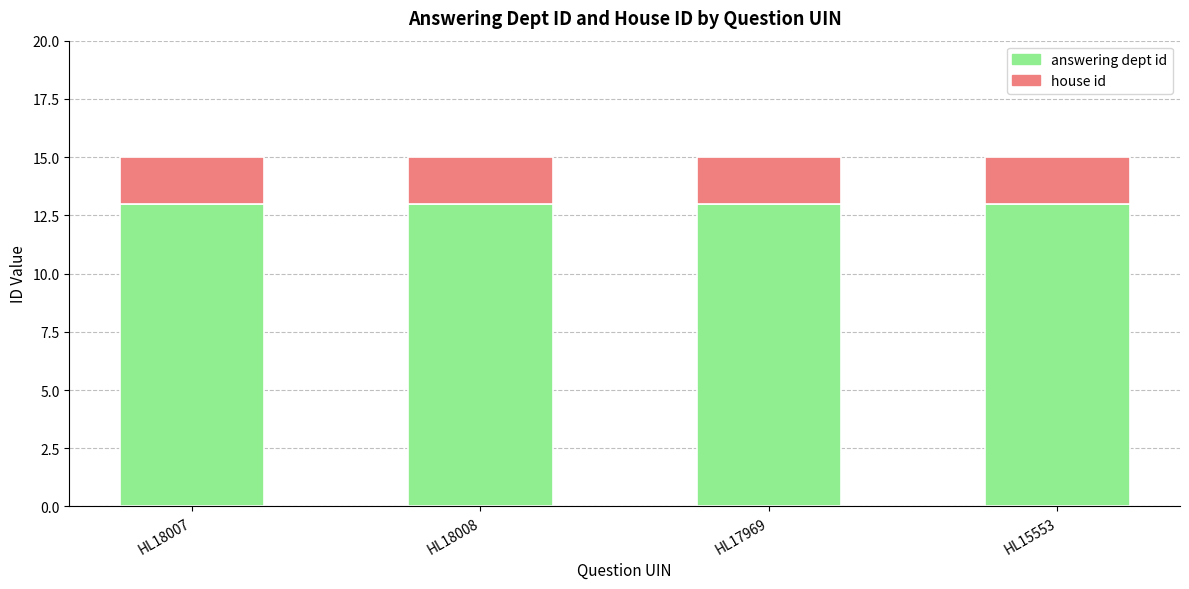

The answering dept id series shows 13 at HL15553. True or false?

True